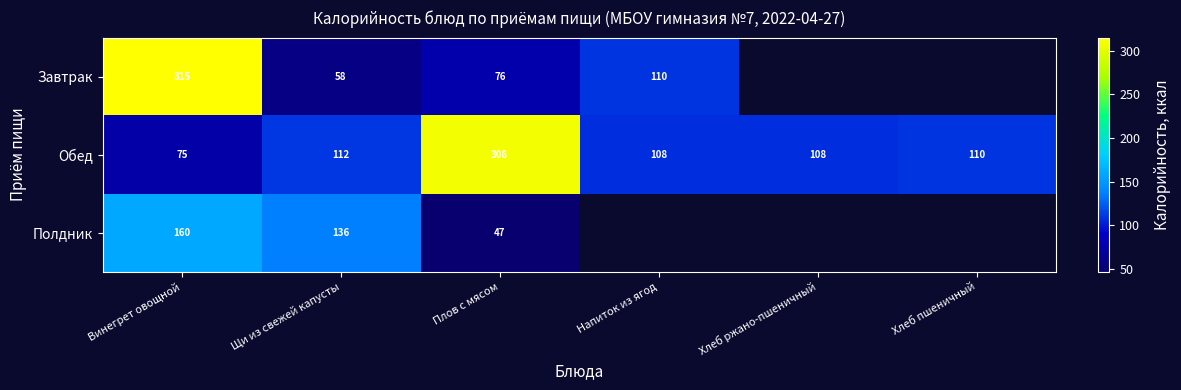

At which label is Обед closest to 191?

Щи из свежей капусты